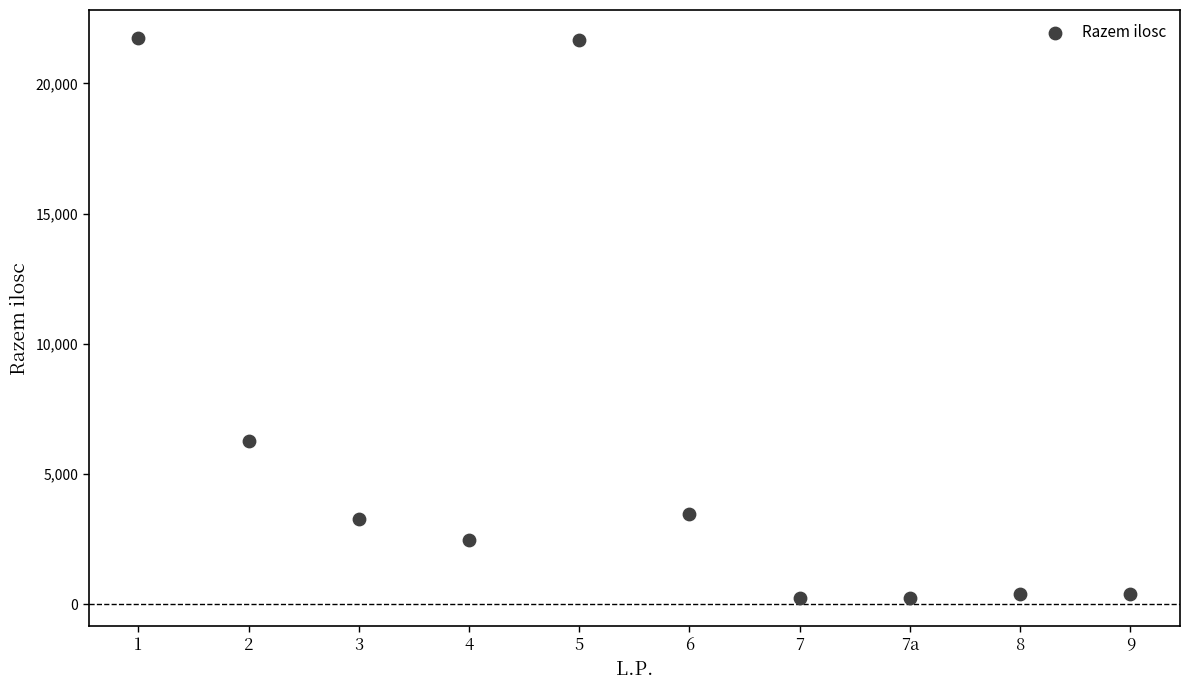

What is the range of X values (max minus min)?

9